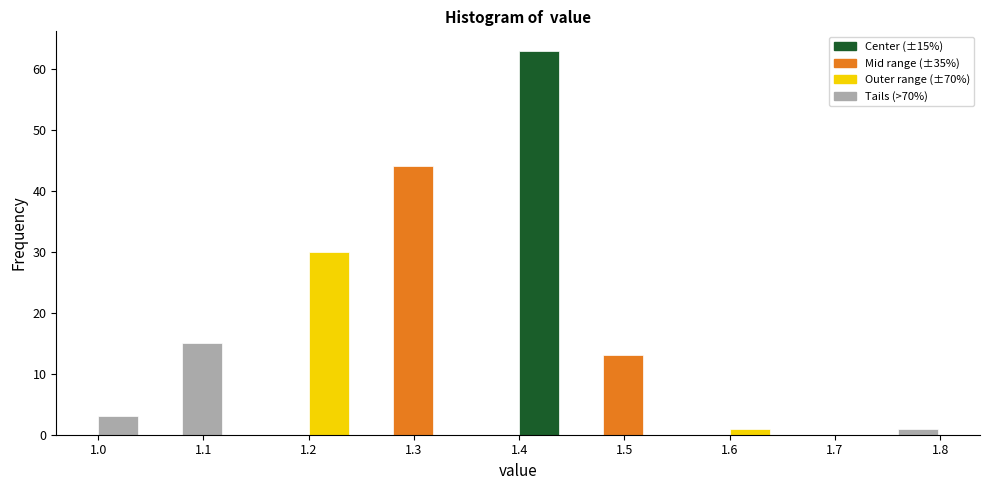

Over which range of the x-axis is the bar tallest?

1.40 to 1.44